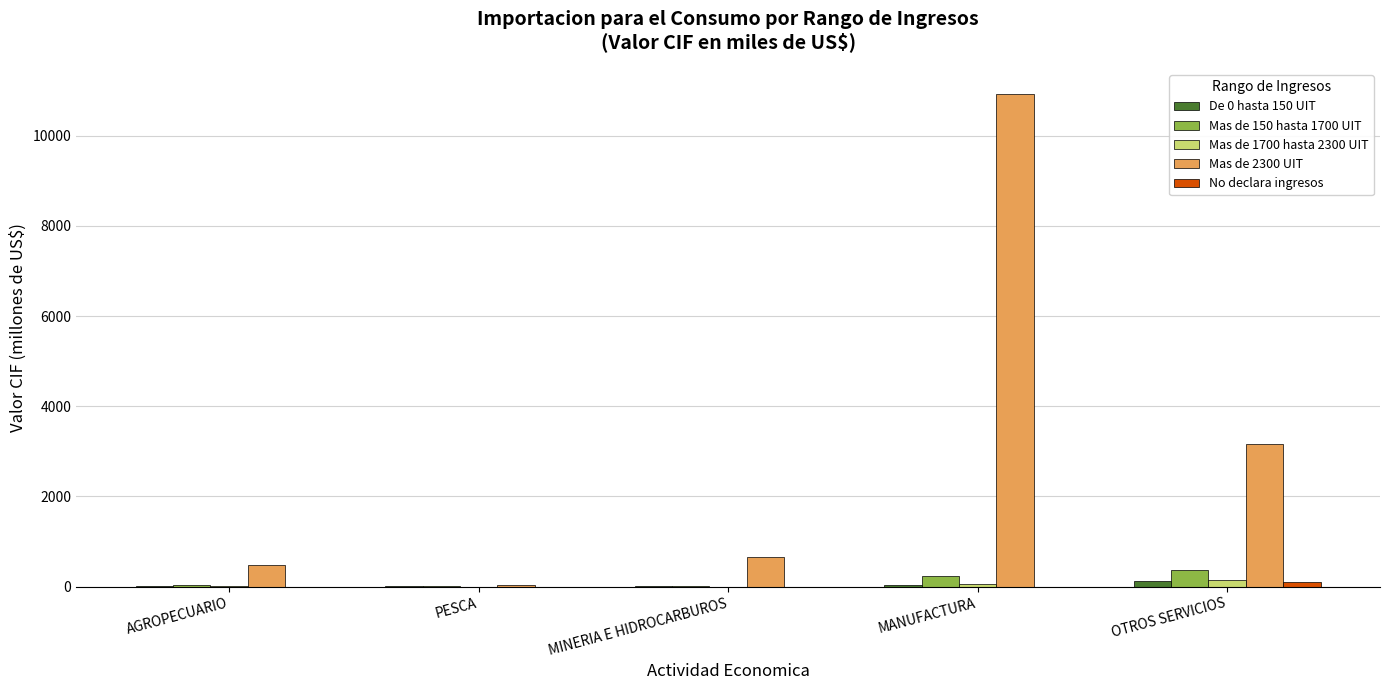

Which series has the largest total across all categories?

Mas de 2300 UIT